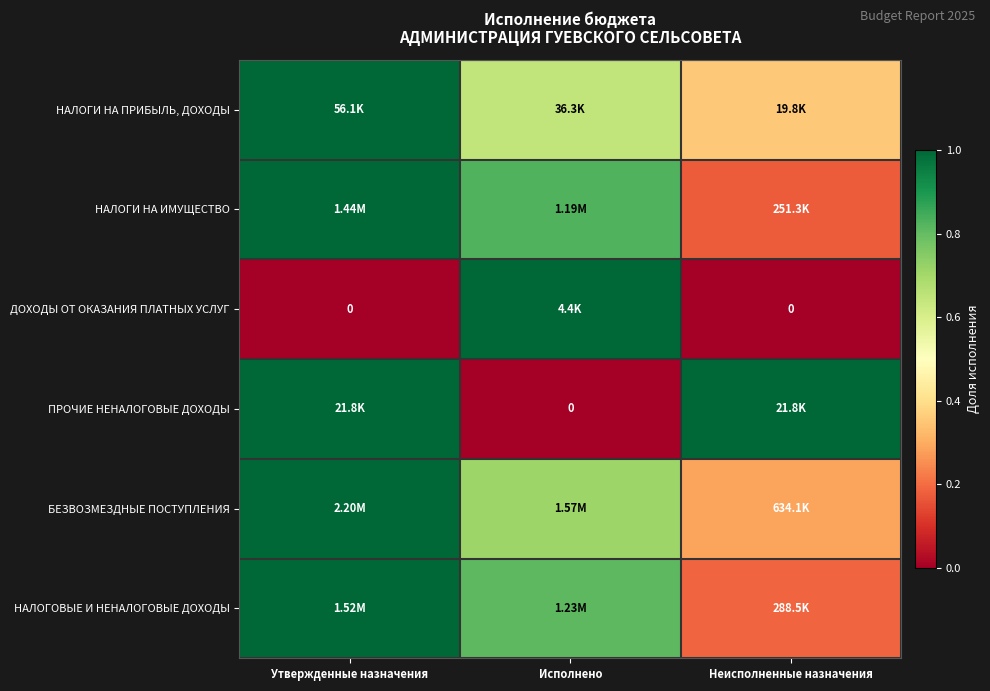

At which label does БЕЗВОЗМЕЗДНЫЕ ПОСТУПЛЕНИЯ reach its peak?

Утвержденные назначения